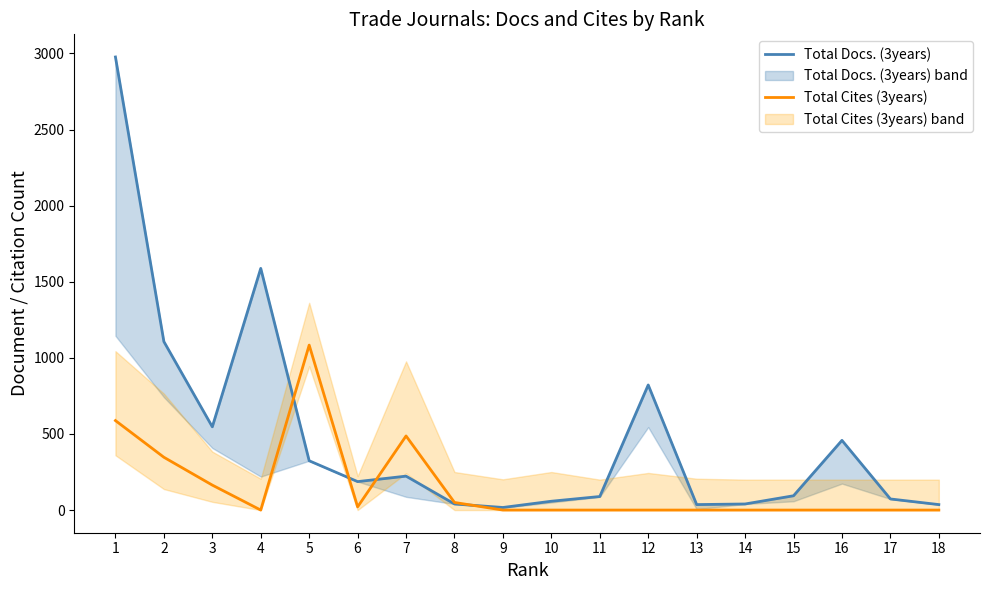

What is the sum of the Total Cites (3years) values at 7 and 18?

487